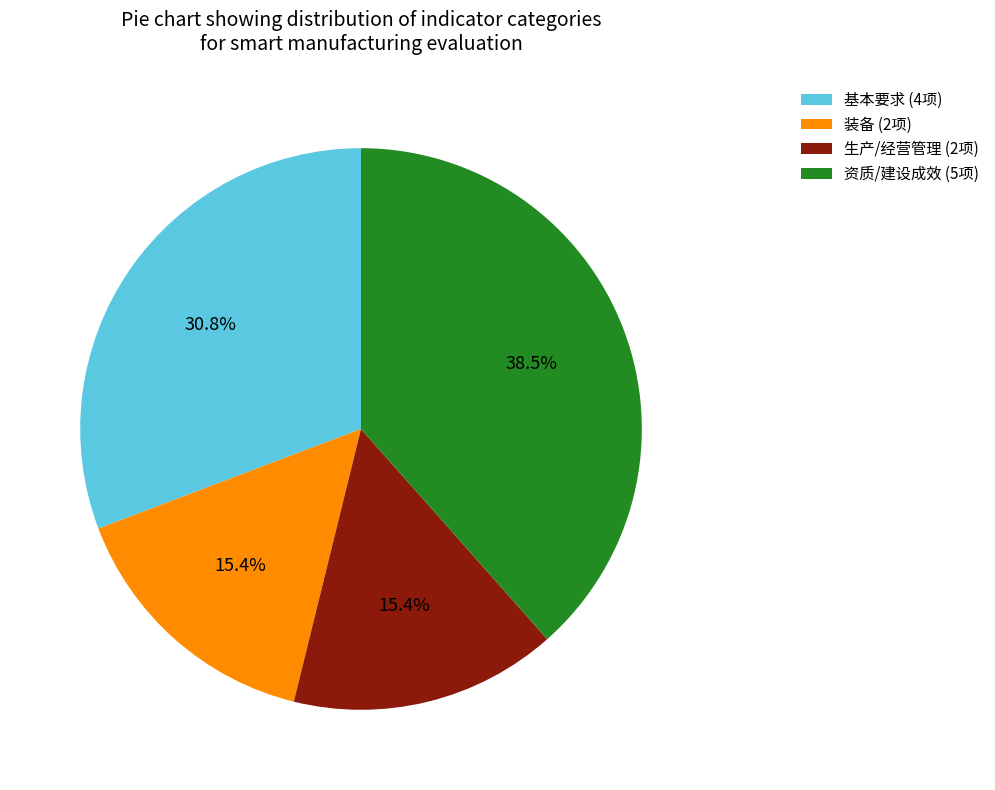

How many segments does this pie chart have?

4